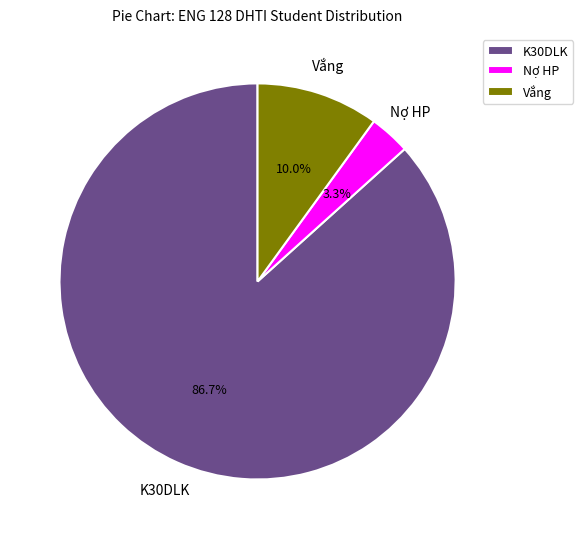

To the nearest percent, what is the difference between the largest and smallest slice percentages?

83%